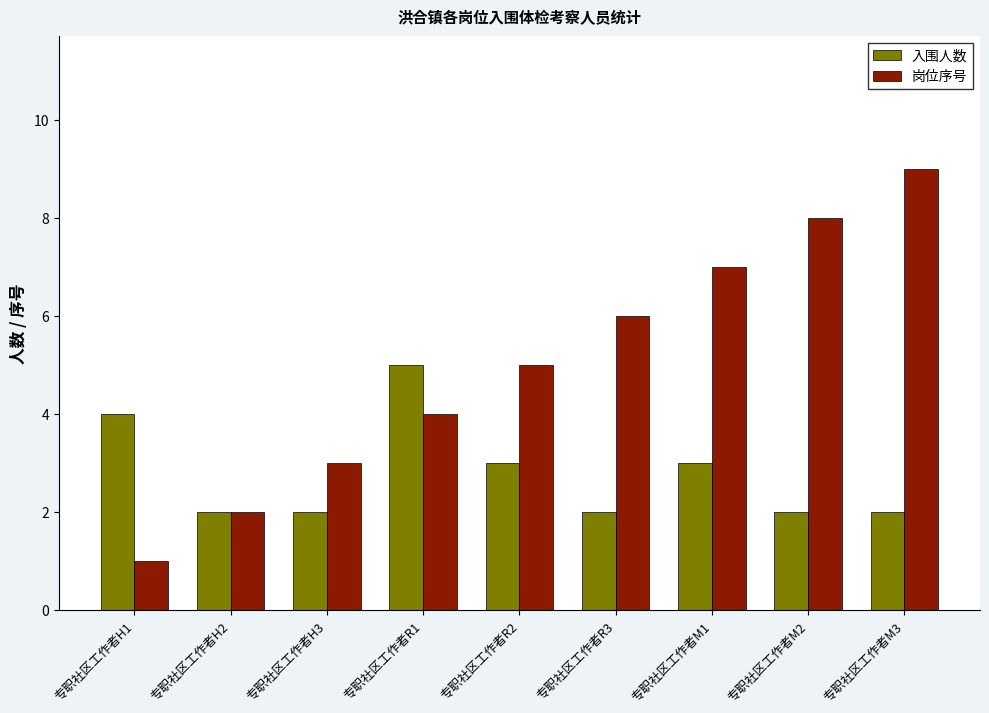

Which series has the largest total across all categories?

岗位序号